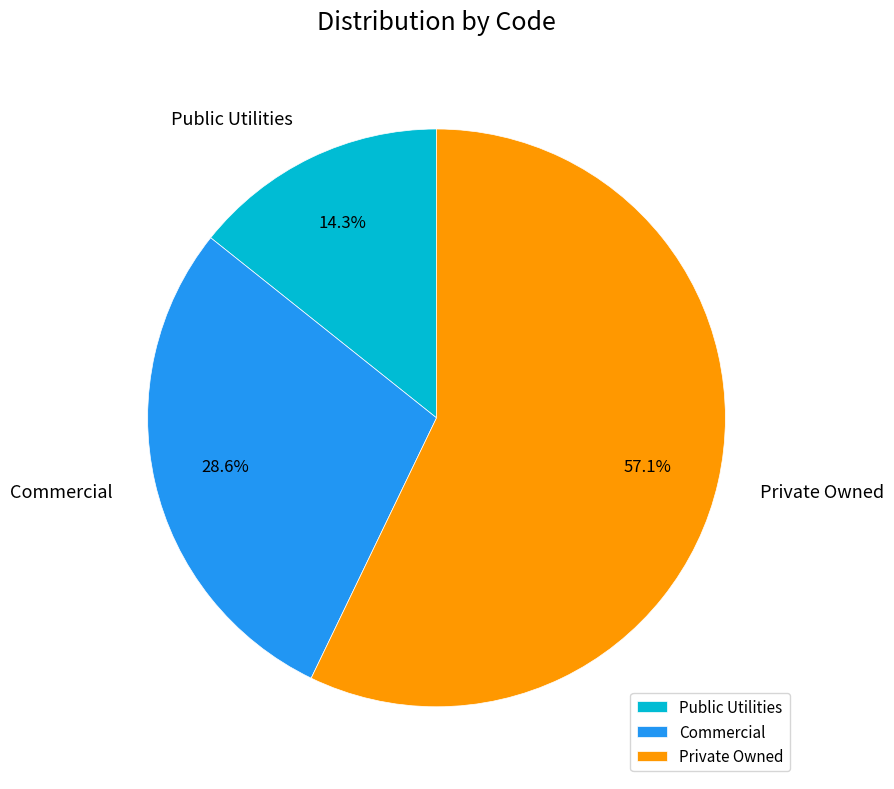

Is it true that Commercial is 35% of the pie?

False